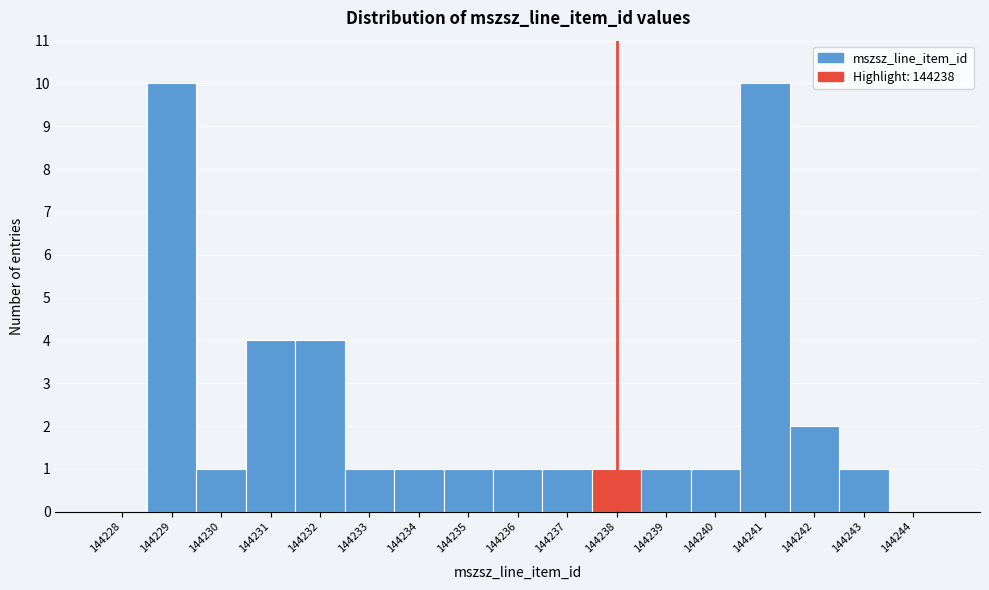

Reading right to left, what are all the values shown in this chart?

144244=0	144243=1	144242=2	144241=10	144240=1	144239=1	144238=1	144237=1	144236=1	144235=1	144234=1	144233=1	144232=4	144231=4	144230=1	144229=10	144228=0